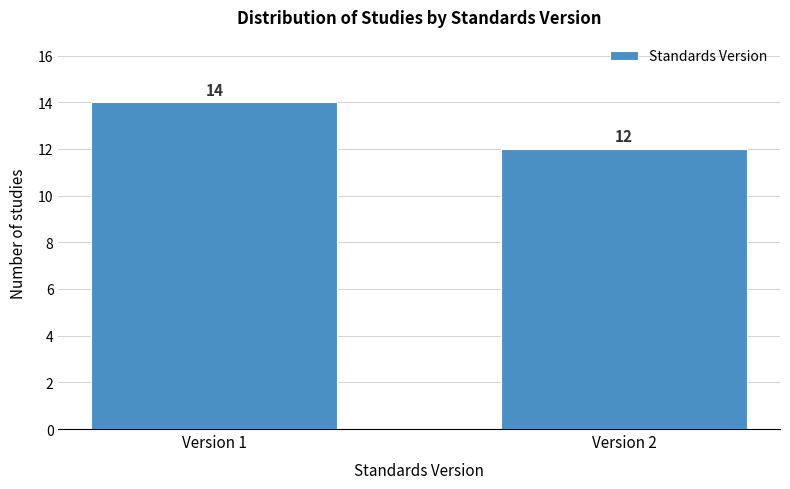

Reading left to right, transcribe all the data shown in this chart.

Version 1=14	Version 2=12